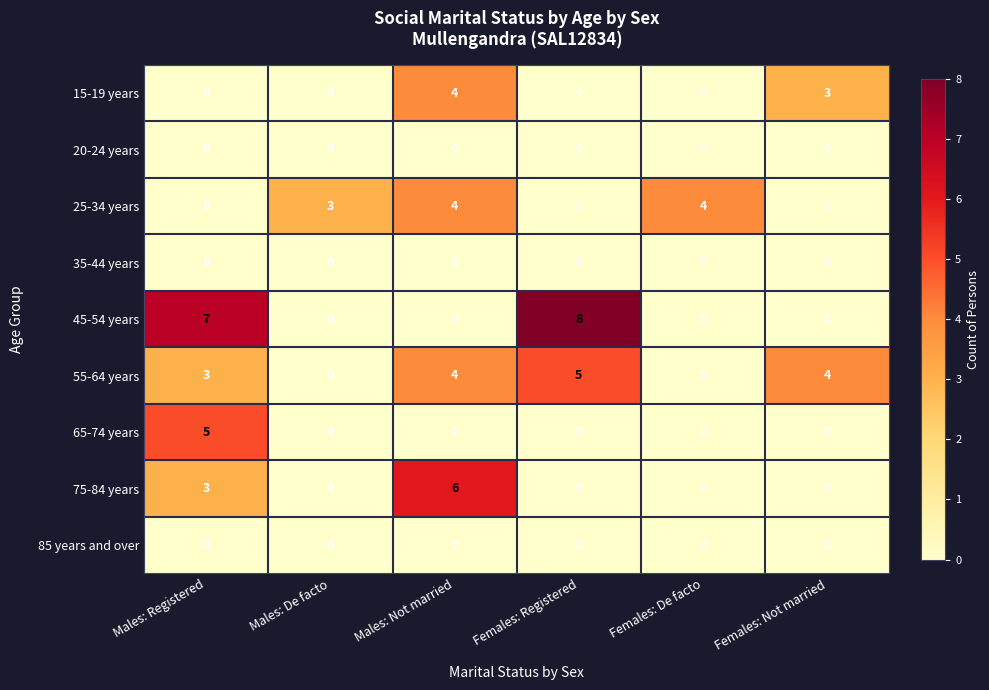

Which series changed the most between Males: Registered and Females: Not married?

45-54 years